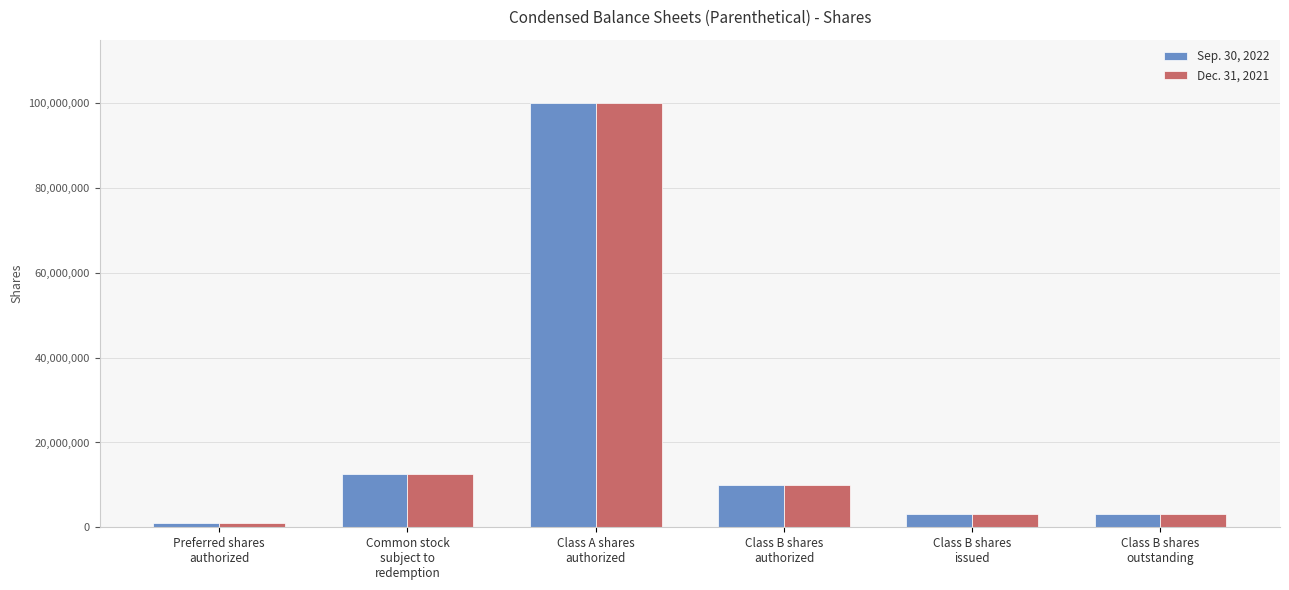

What is the greatest value displayed?

100000000